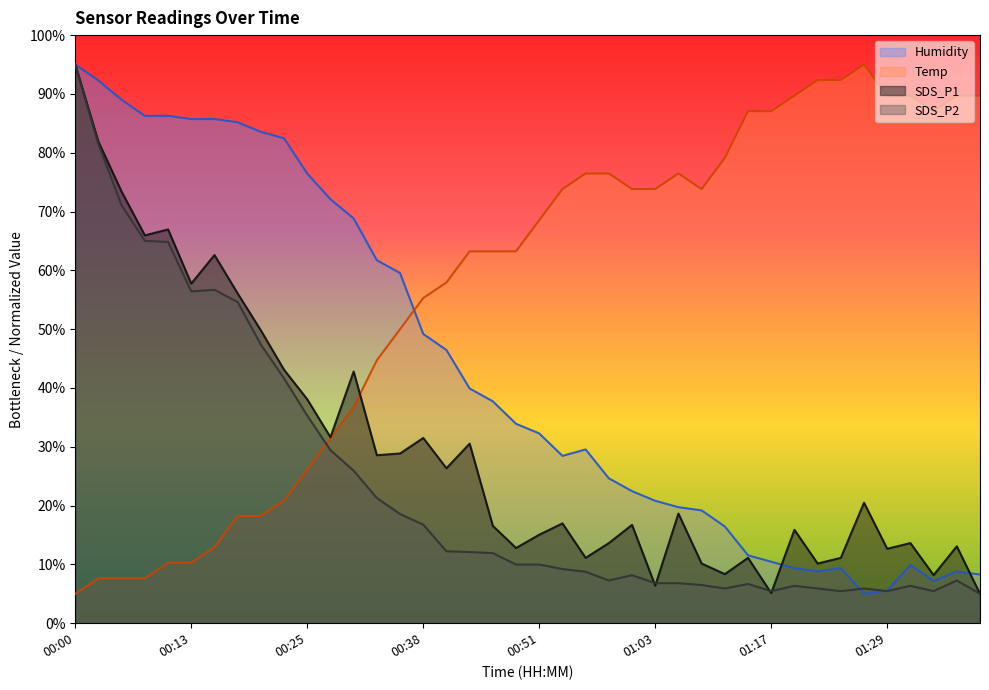

True or false: Temp has more than 2 points higher than both neighbors.

False